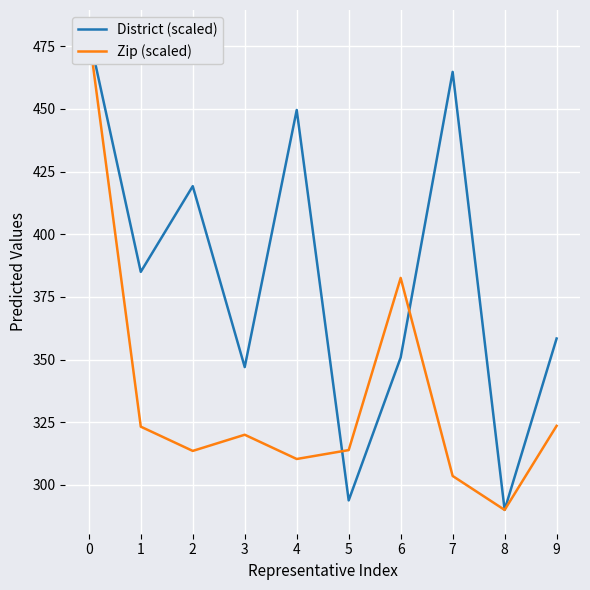

List the labels in order of District (scaled) value, largest first.

0, 7, 4, 2, 1, 9, 6, 3, 5, 8